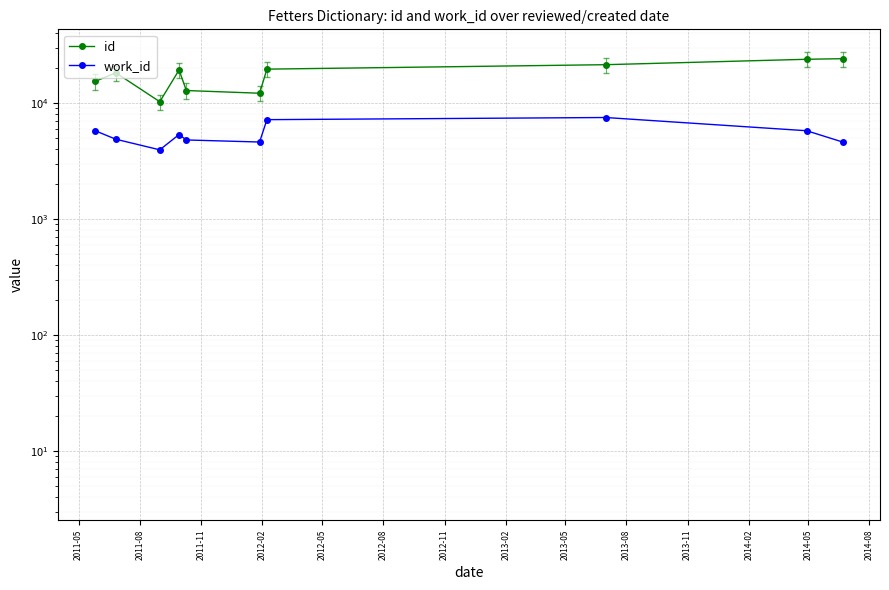

What is the smallest value displayed?

3948